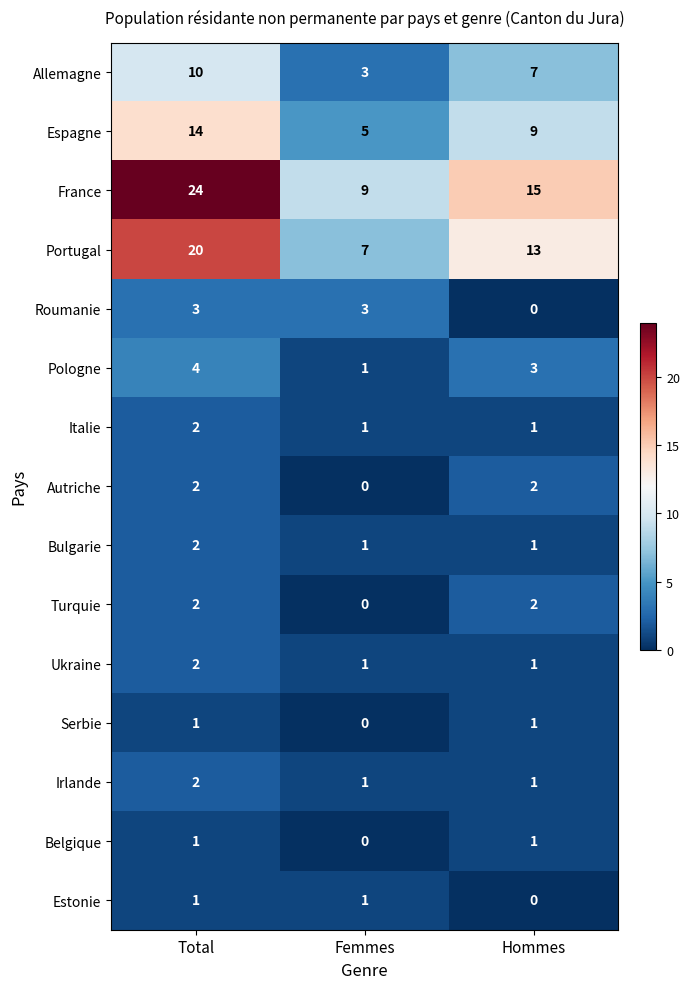

At which category is the sum across all series the highest?

Total